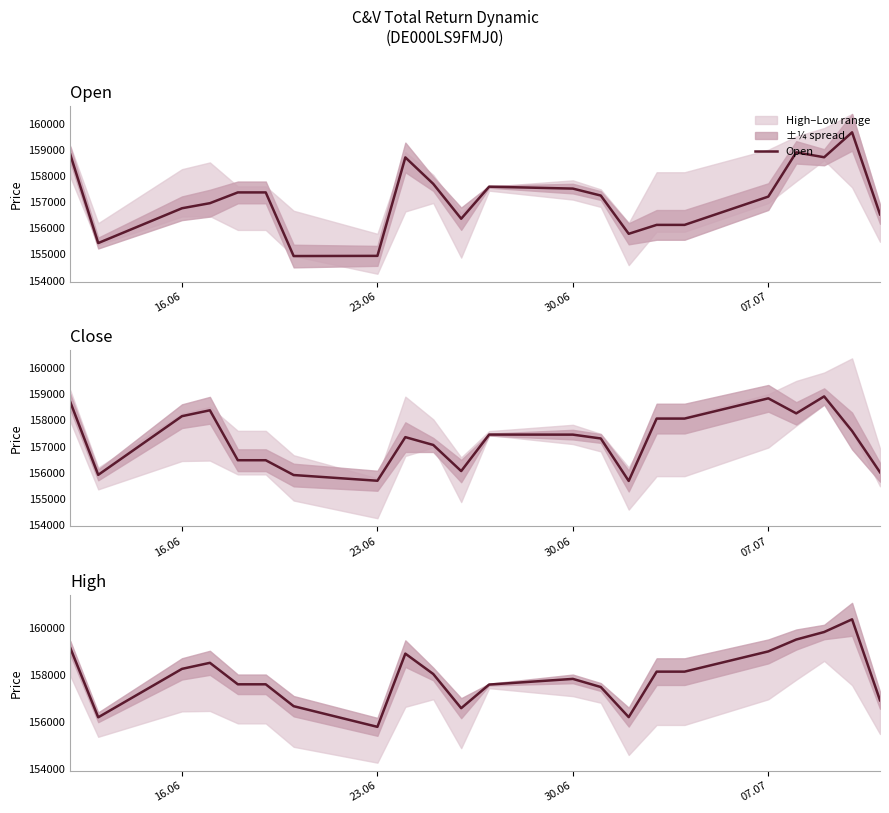

Reading right to left, what are all the values shown in this chart?

Open: 156531	159669	158716	158903	157211	156129	156129	155788	157251	157517	157590	156365	157698	158710	154944	154937	157371	157371	156959	156765	155434	158819
Close: 156017	157596	158919	158270	158845	158071	158071	155686	157310	157457	157459	156063	157062	157361	155693	155912	156478	156478	158388	158163	155918	158704
High: 156920	160373	159832	159511	159005	158142	158142	156203	157486	157833	157591	156584	158041	158910	155788	156669	157602	157602	158518	158260	156195	159152